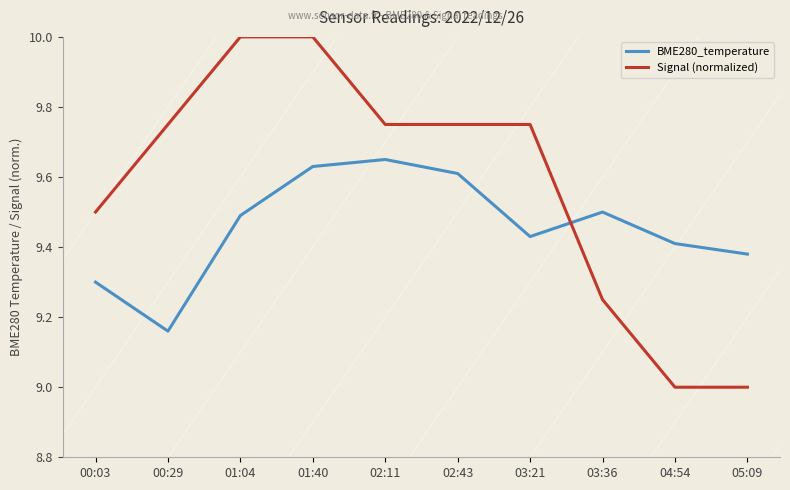

At which category is the sum across all series the highest?

01:40